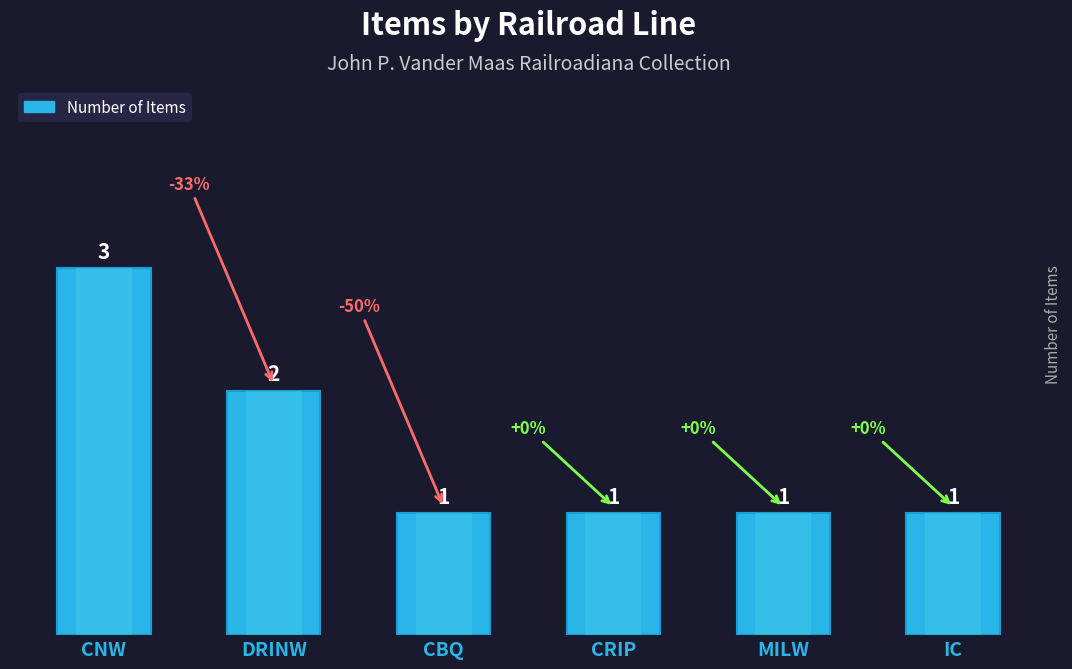

Reading left to right, list all the values displayed in this chart.

3	2	1	1	1	1